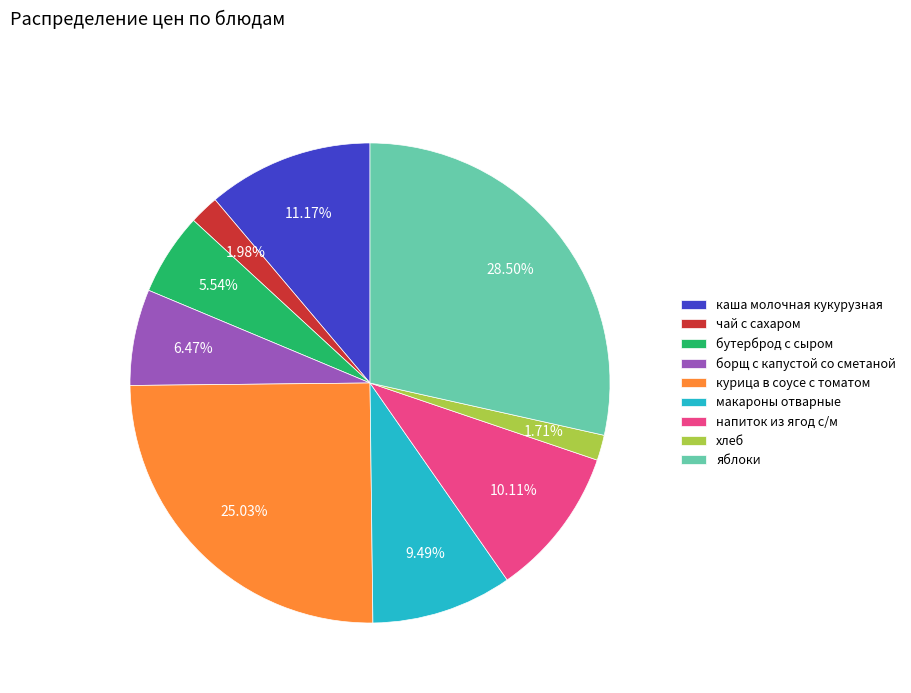

The борщ с капустой со сметаной slice represents 1% of the pie. True or false?

False